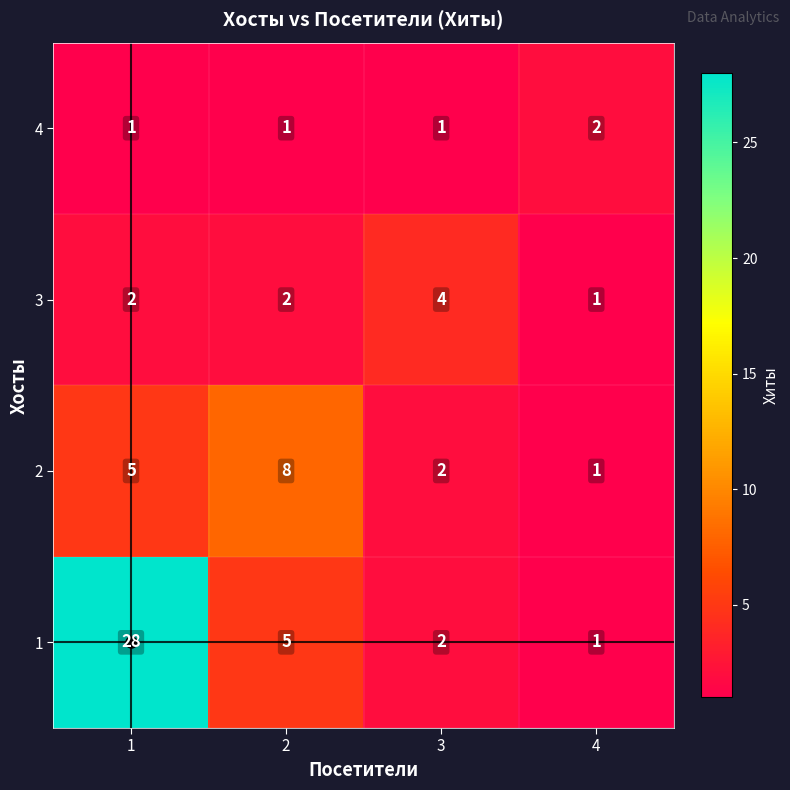

Count the 4 values in the range 1 to 2.

4